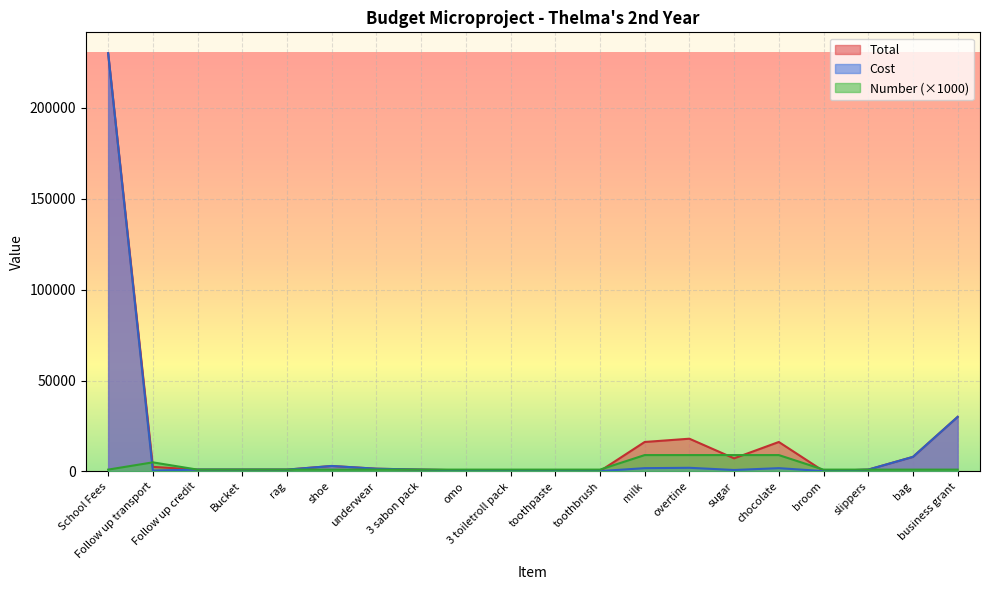

Is it true that Number equals 15084 at chocolate?

False